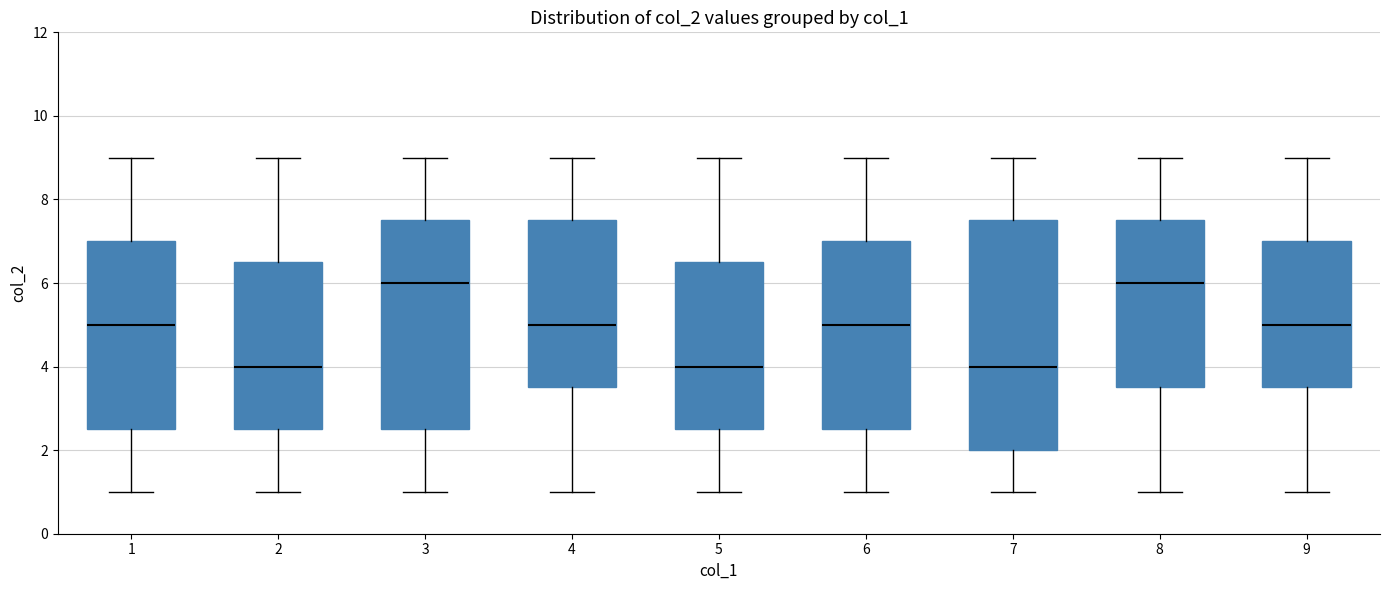

Where is the upper edge of the box at x = 7 on the y-axis? The values are not printed on the chart, so give them approximately, as read against the axis.

7.6